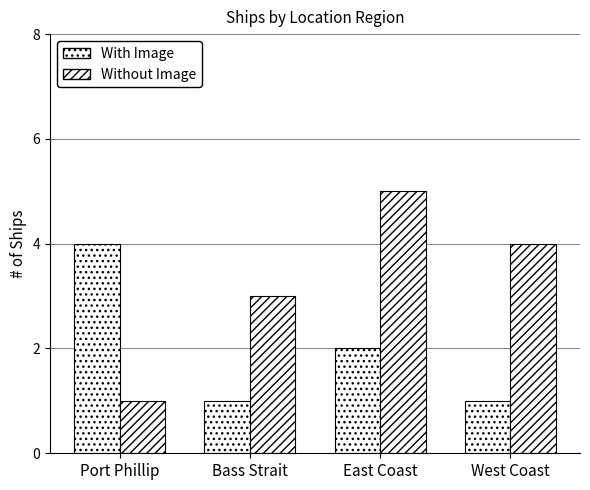

What is the average value of the Without Image series?

3